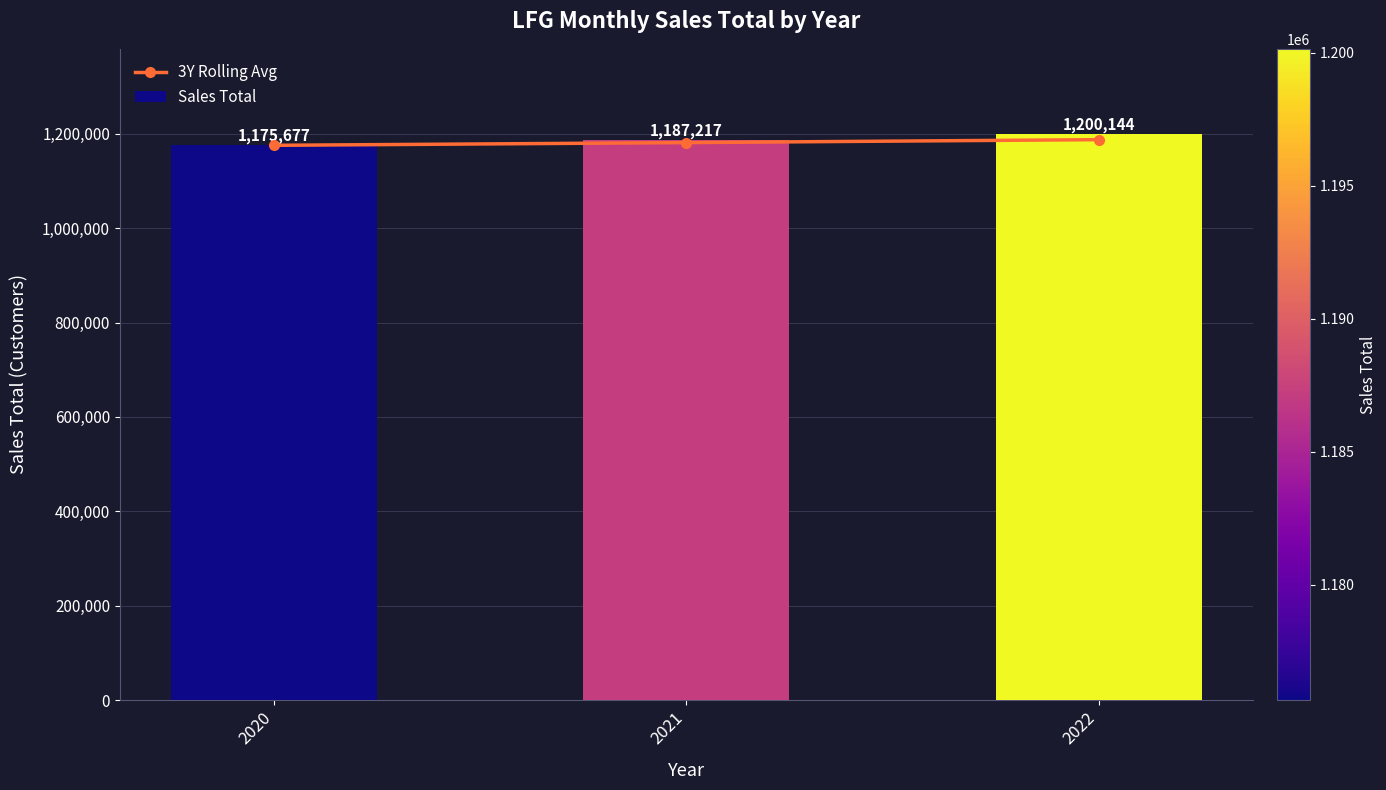

What is the sum of all Sales Total values?

3563038